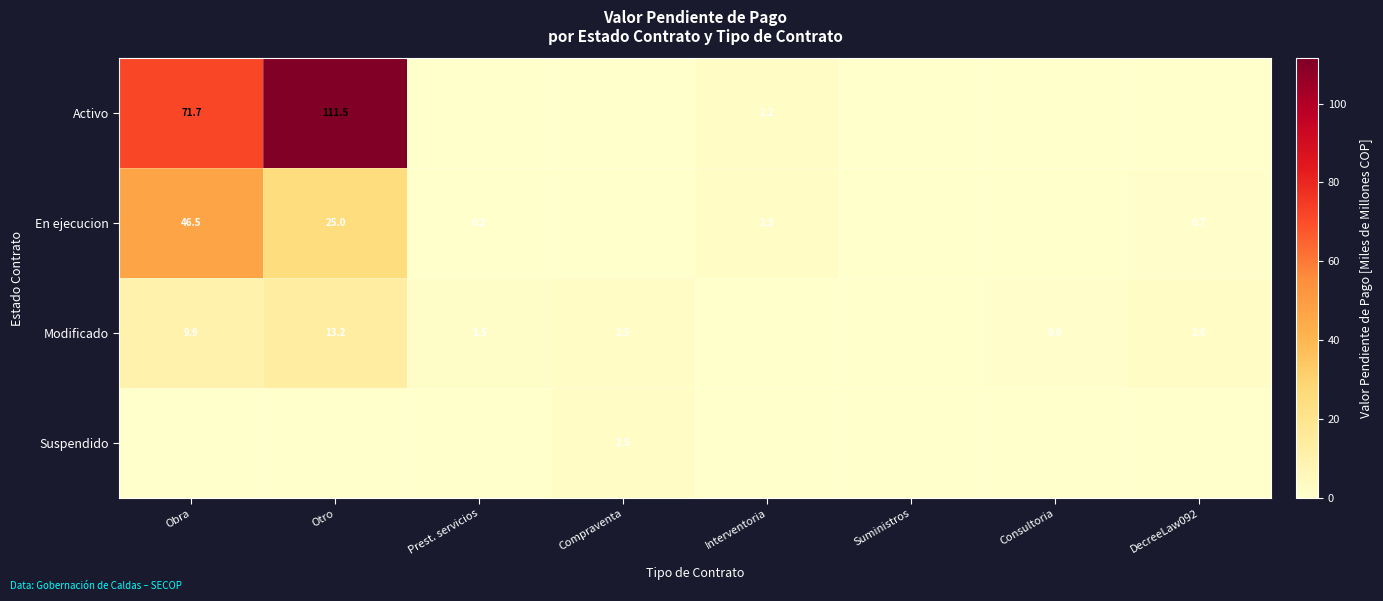

At which category is the sum across all series the highest?

Otro